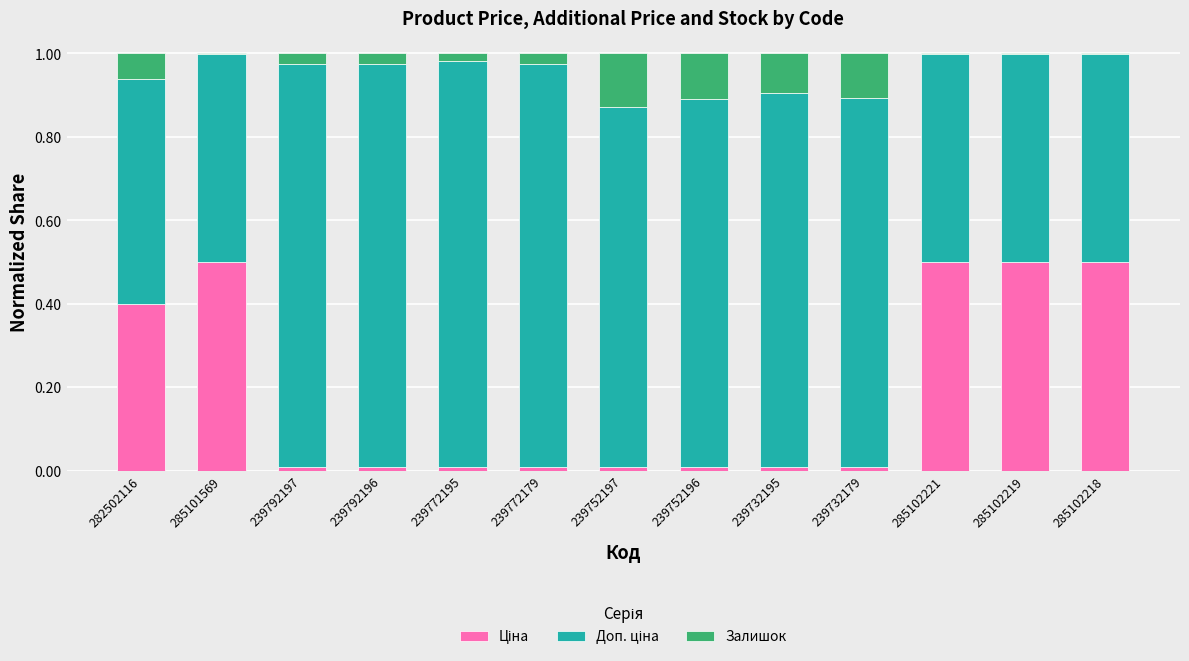

Are the bars horizontal?

No